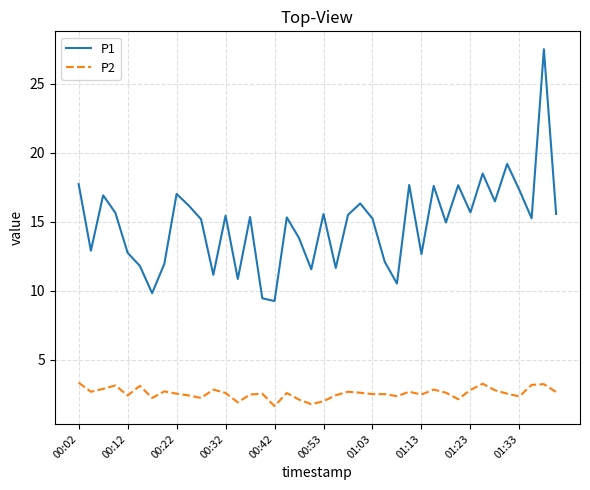

What is the maximum value shown in the chart?

27.5